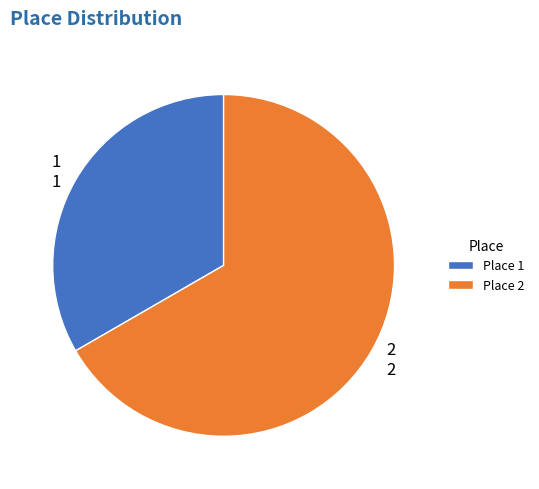

What is the smallest slice in the pie chart?

1